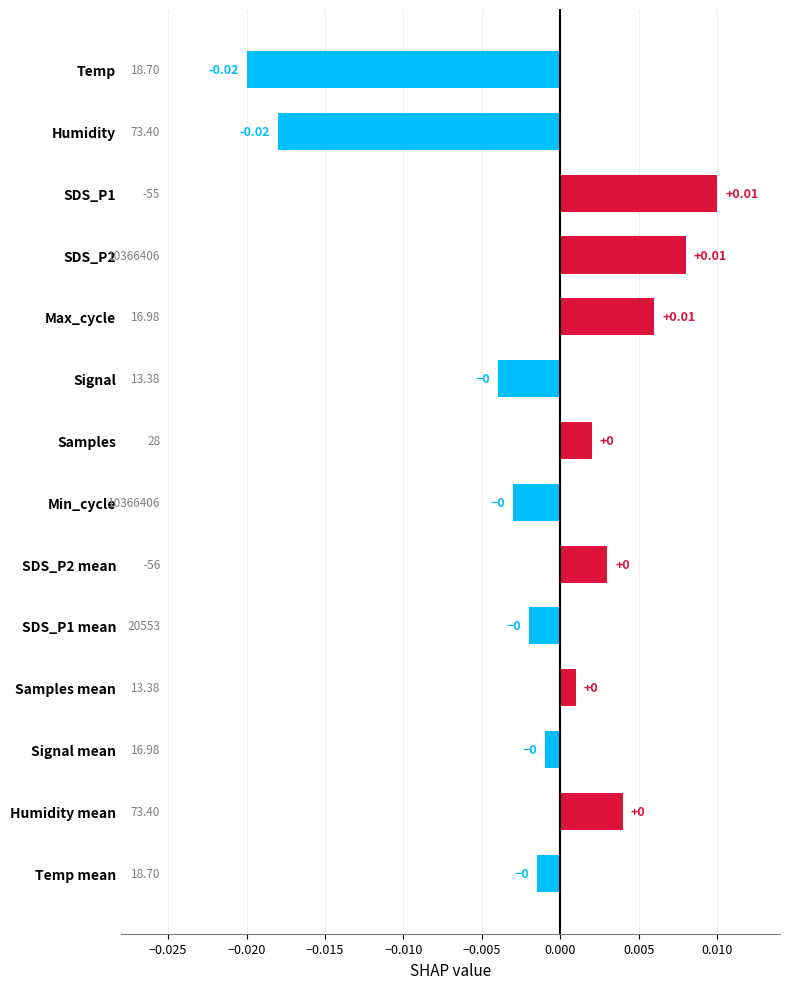

How many values are above zero?

7